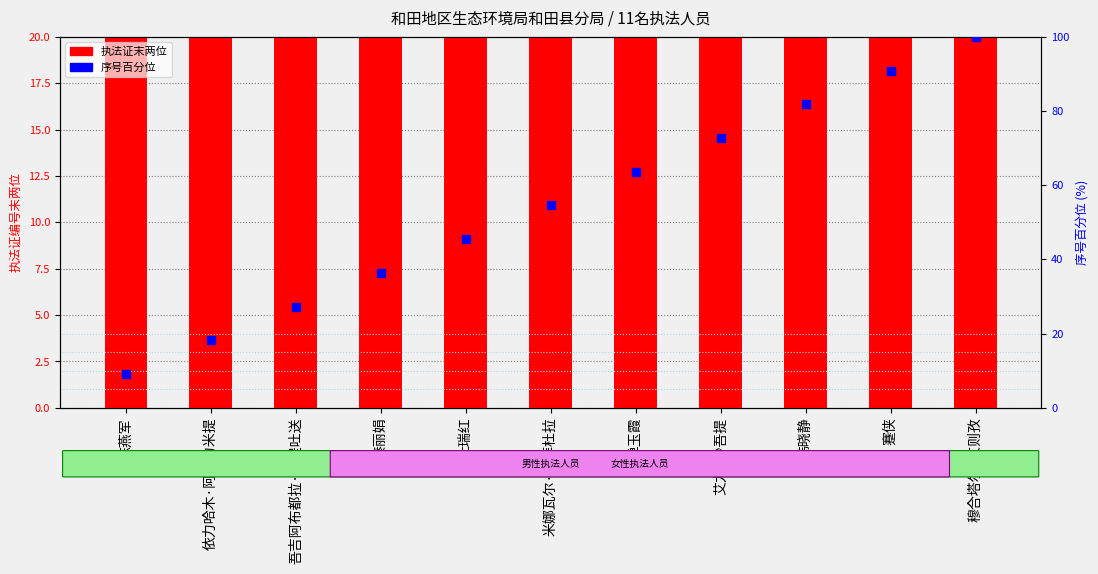

Is the value of 执法证末两位 at 依力哈木·阿不力米提 greater than the value of 序号百分位 at 单玉霞?

No